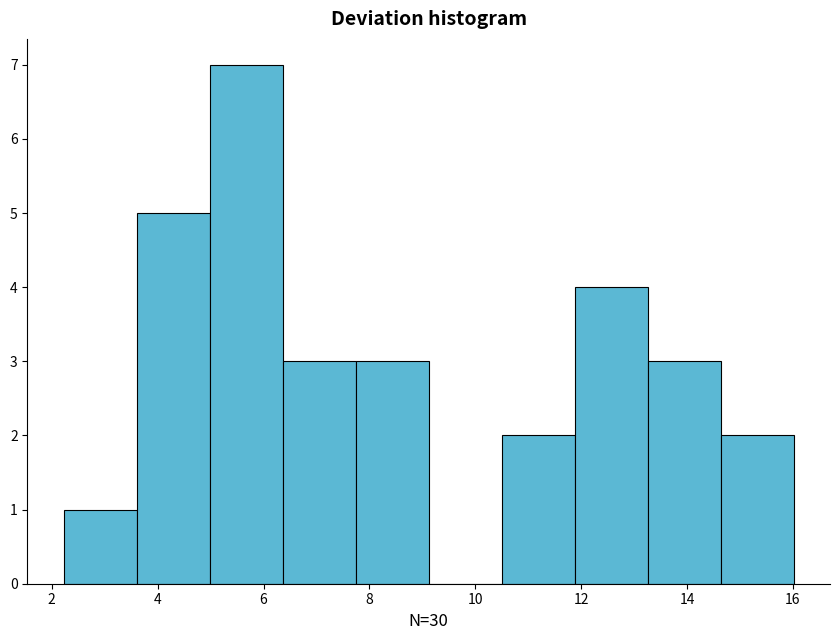

Reading left to right, transcribe this chart: for each bar, give the range it covers on the x-axis and its height. Neither the bar edges nor the heights are printed on the chart, so give them approximately, as read against the axes.

2.2 to 3.6: 1
3.6 to 5.0: 5
5.0 to 6.4: 7
6.4 to 7.8: 3
7.8 to 9.2: 3
9.2 to 10.4: 0
10.4 to 11.8: 2
11.8 to 13.2: 4
13.2 to 14.6: 3
14.6 to 16.0: 2